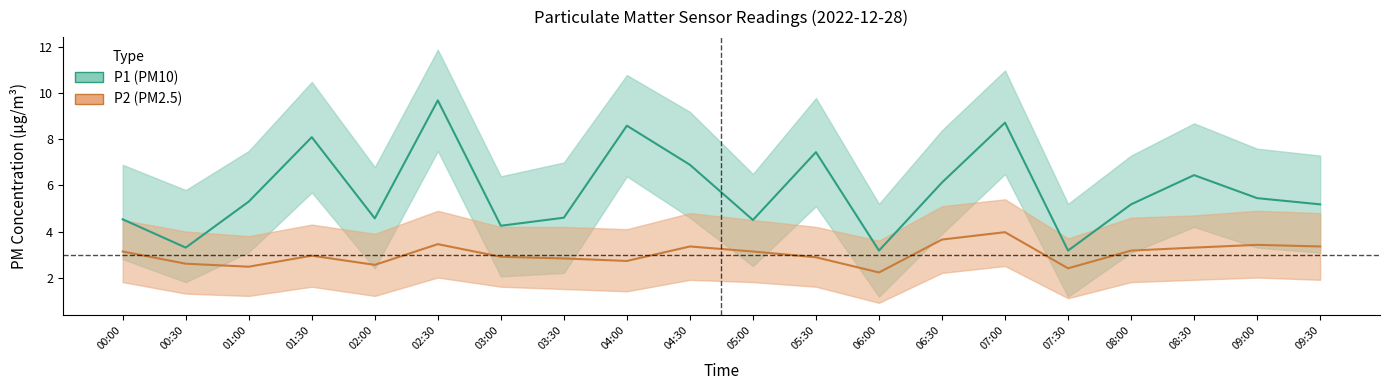

How many categories are shown in the chart?

20